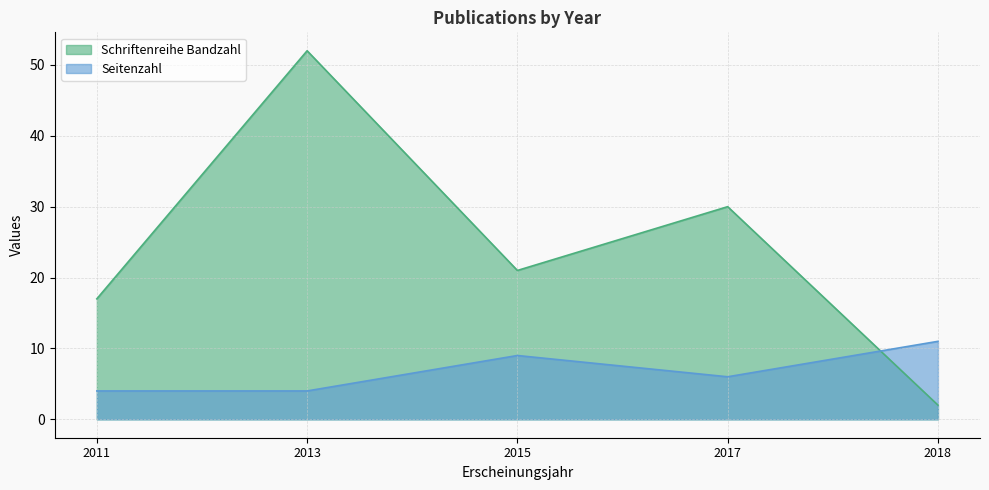

Reading right to left, what are all the values shown in this chart?

Schriftenreihe Bandzahl: 2013=52	2011=17	2015=21	2017=30	2018=2
Seitenzahl: 2013=4	2011=4	2015=9	2017=6	2018=11